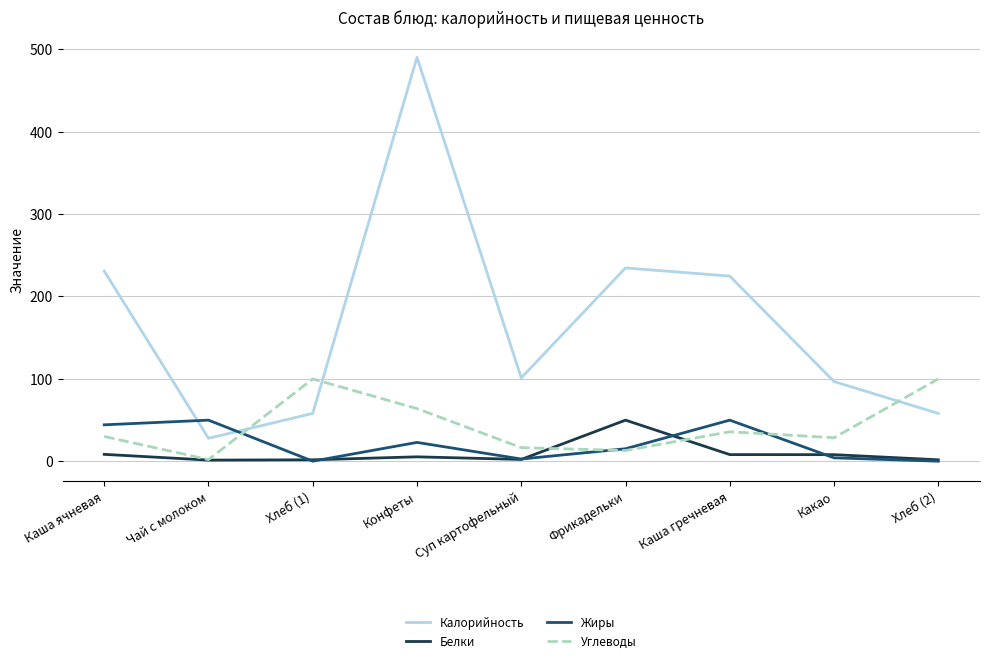

What is the maximum value shown in the chart?

490.0